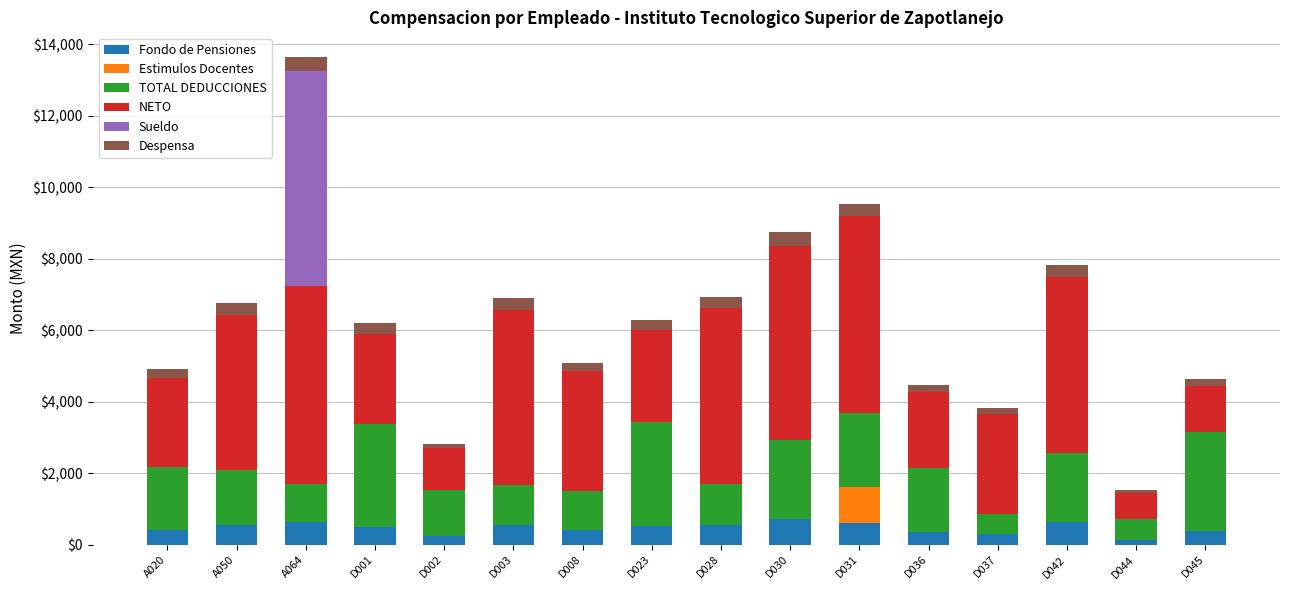

What is the maximum value for Fondo de Pensiones?

709.0